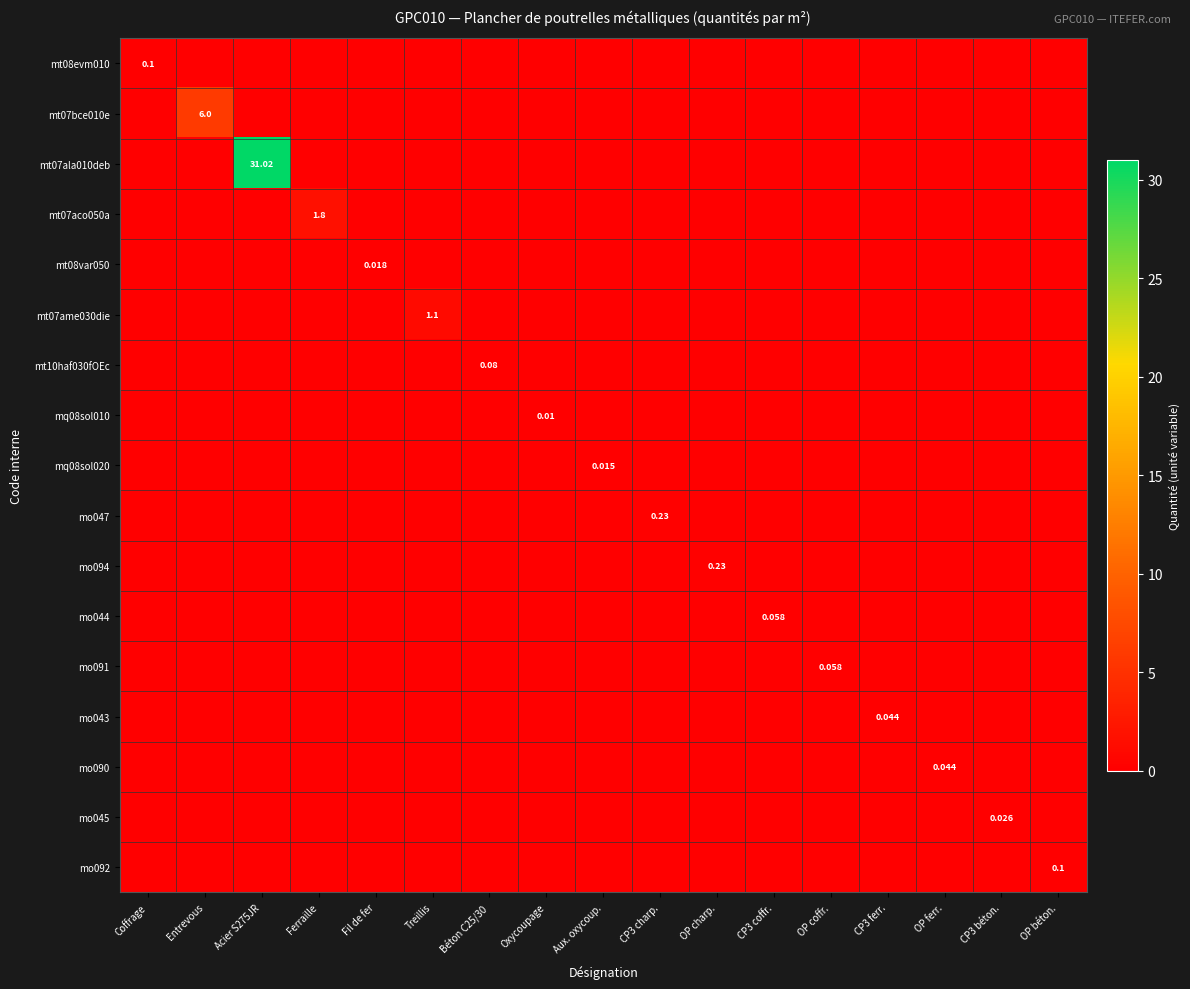

How many mo094 values are between 0 and 1?

17